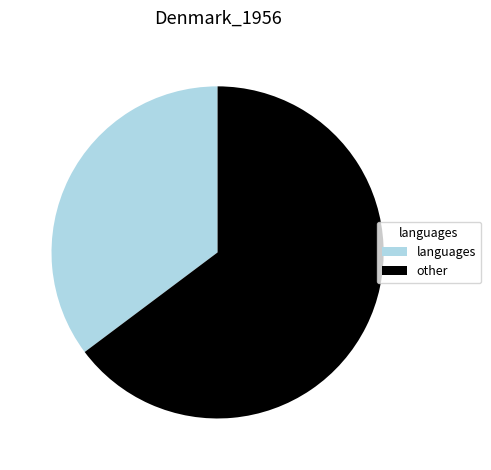

Combined, do languages and other account for over 50%?

Yes